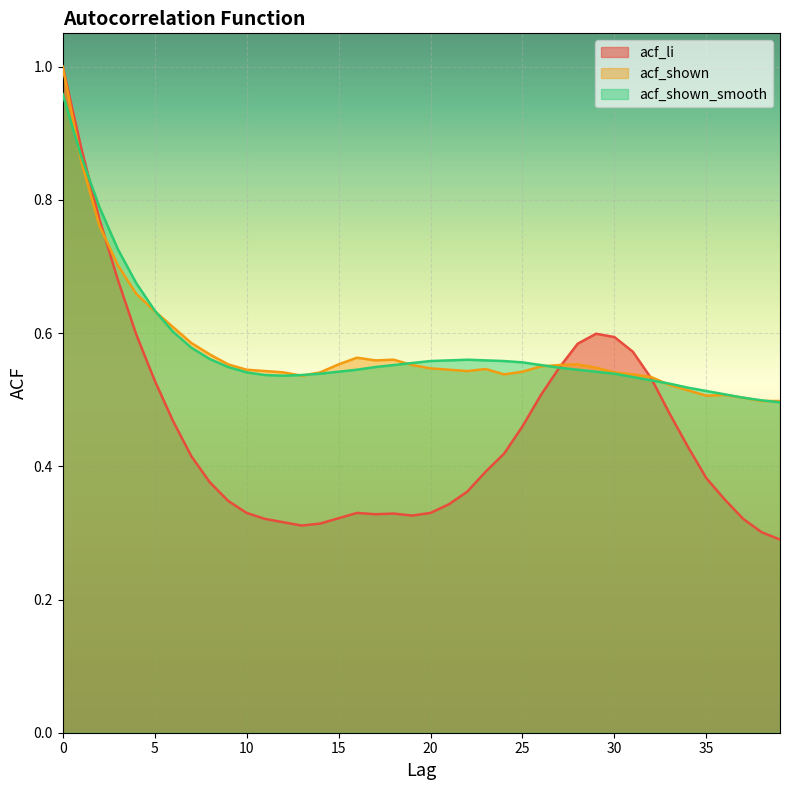

At which category does acf_li reach its first local peak?

16